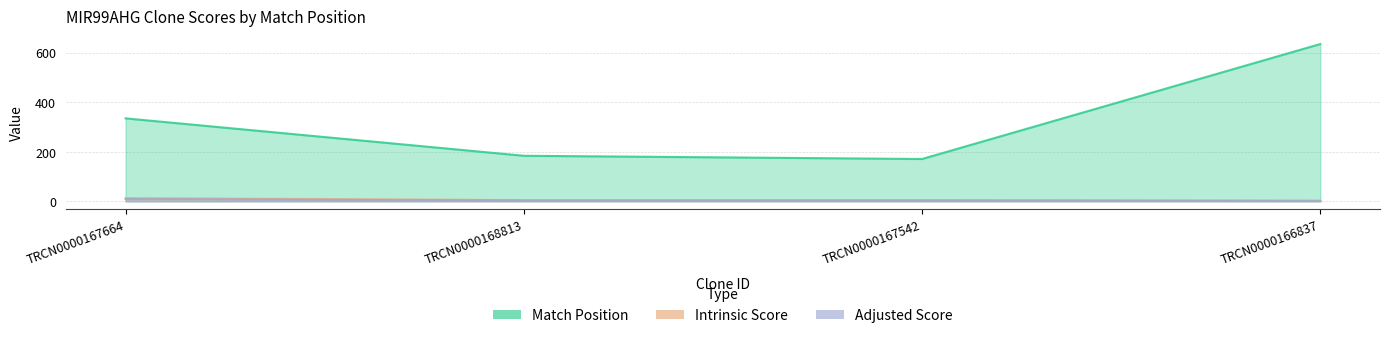

Reading right to left, transcribe all the data shown in this chart.

Match Position: 635.0	171.0	184.0	335.0
Intrinsic Score: 2.6	5.0	5.0	13.2
Adjusted Score: 1.8	3.5	3.5	9.2